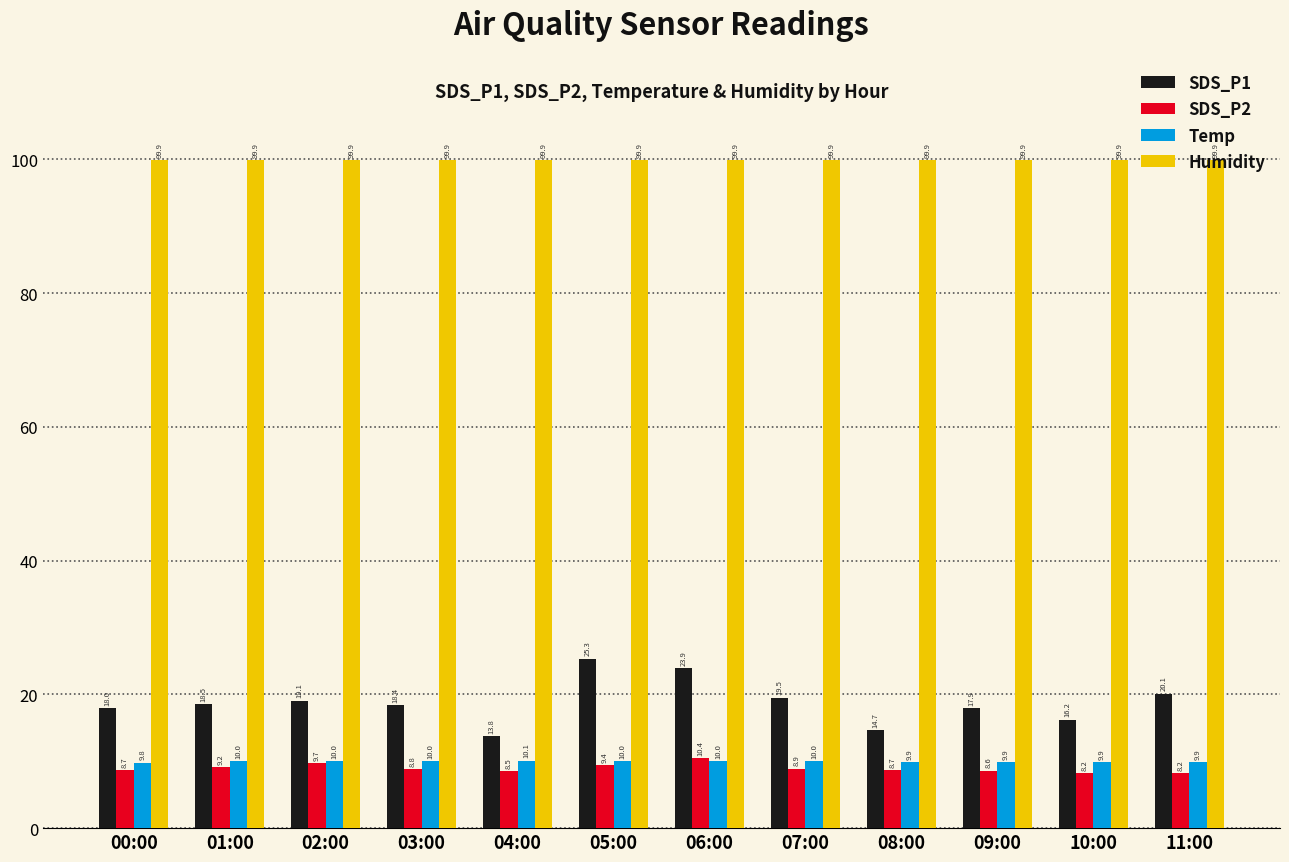

What is the value of the Temp bar at the 12th from the left?

9.9